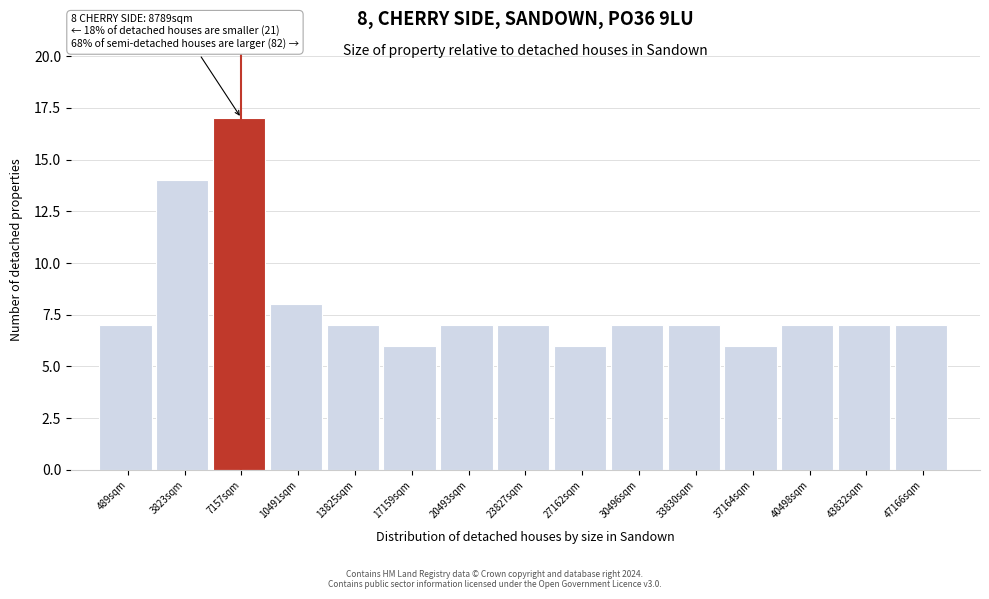

Reading left to right, list all the values displayed in this chart.

7	14	17	8	7	6	7	7	6	7	7	6	7	7	7